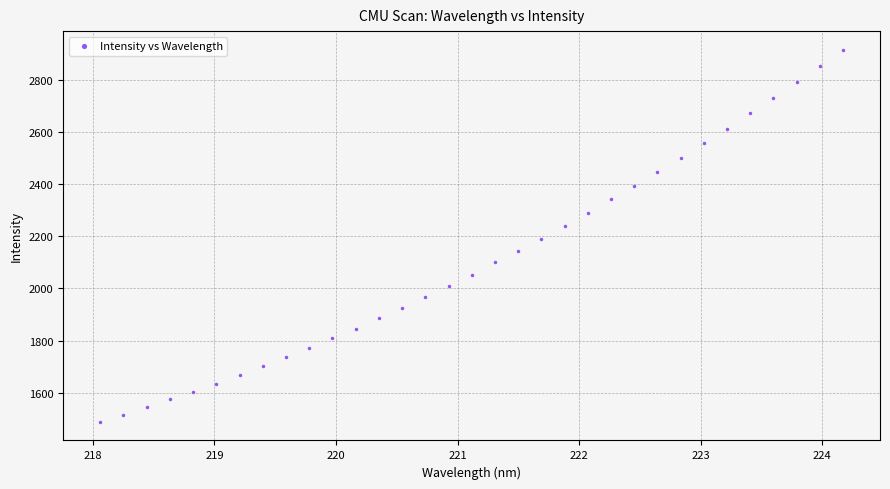

What is the range of Y values (max minus min)?

1428.9